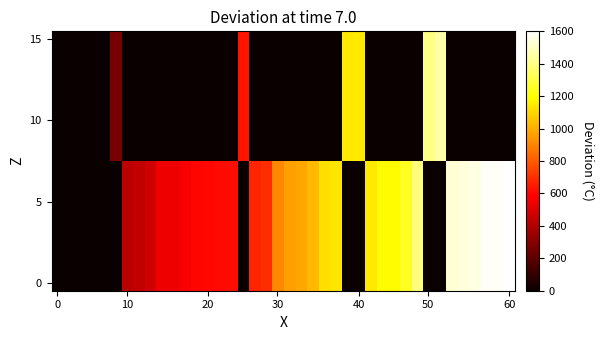

Count the number of data series in this chart.

16